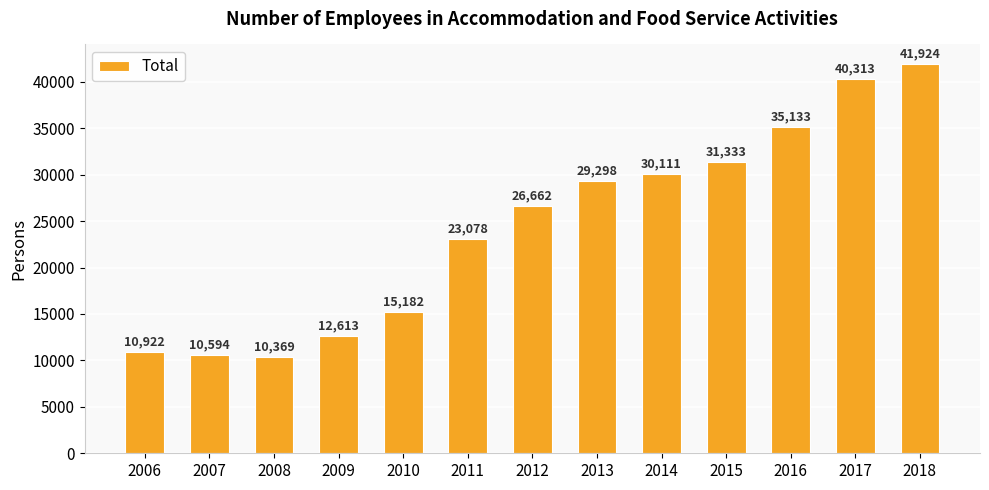

How many bars are there in total?

13